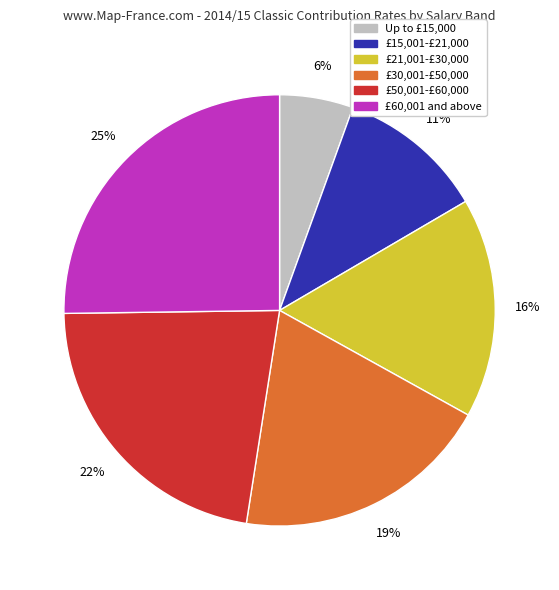

What percentage is the £15,001-£21,000 slice, to the nearest percent?

11%